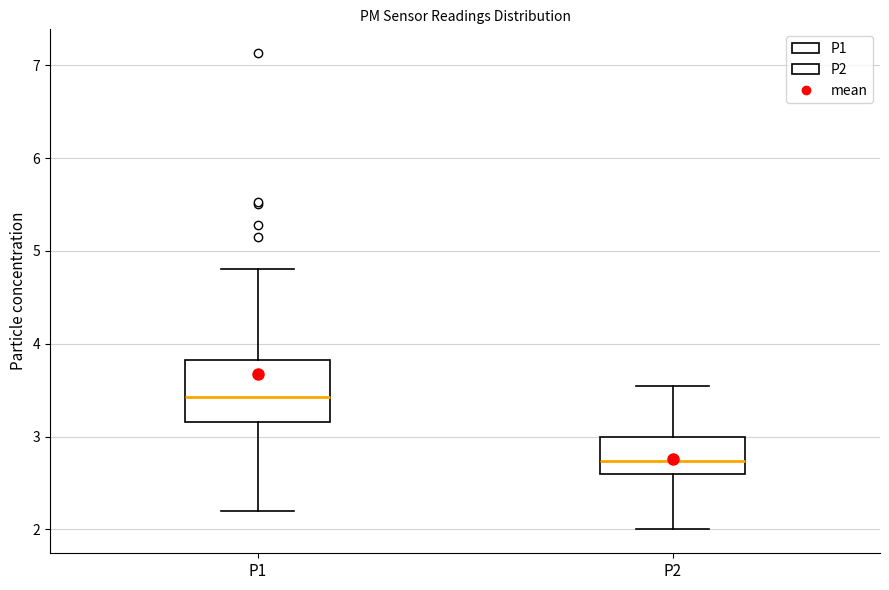

Which box has the highest median line?

P1